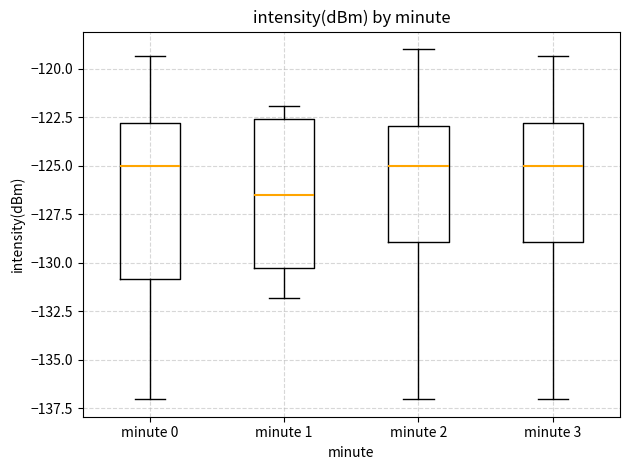

Where does the upper whisker of the box for minute 3 end on the y-axis? The values are not printed on the chart, so give them approximately, as read against the axis.

-119.5